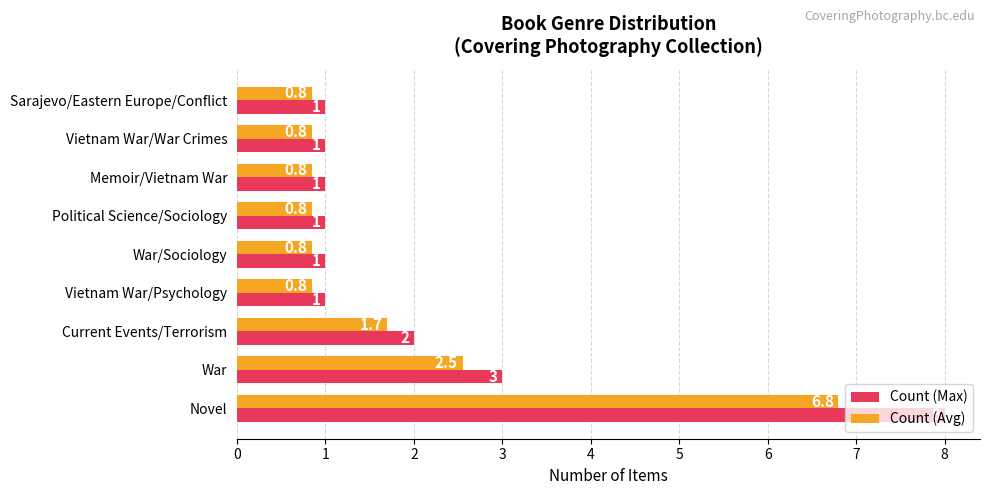

Which series has the widest spread of values?

Count (Max)